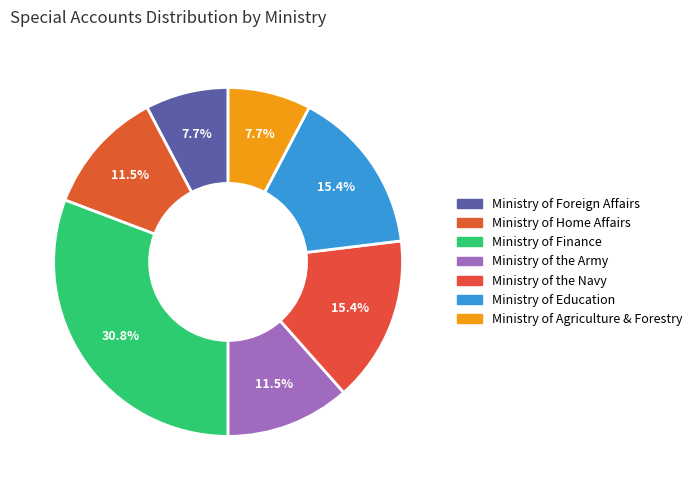

What is the change in value from Ministry of Foreign Affairs to Ministry of the Navy?

+2